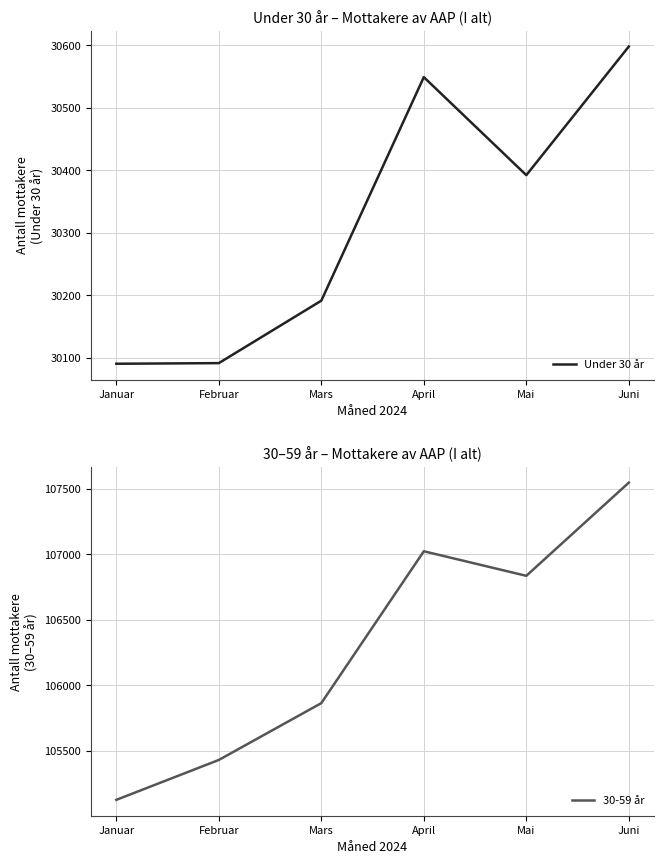

True or false: Under 30 år and 30-59 år cross at least once.

False